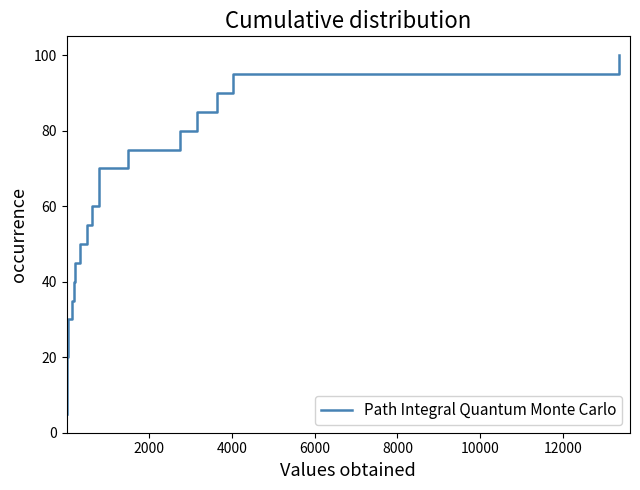

What is the smallest value displayed?

5.0